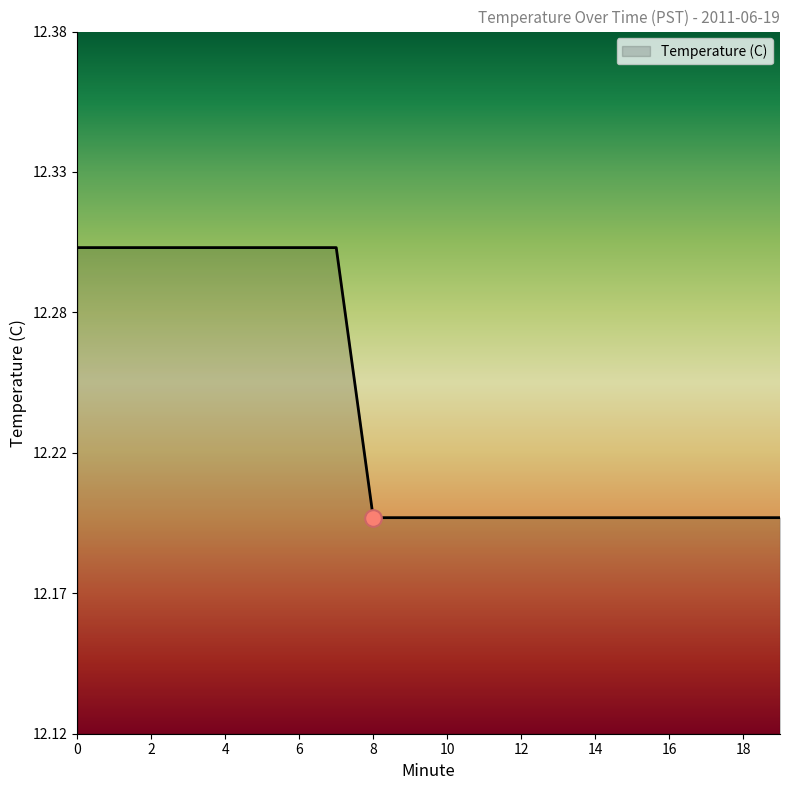

What is the value of the 9th point from the left?

12.2